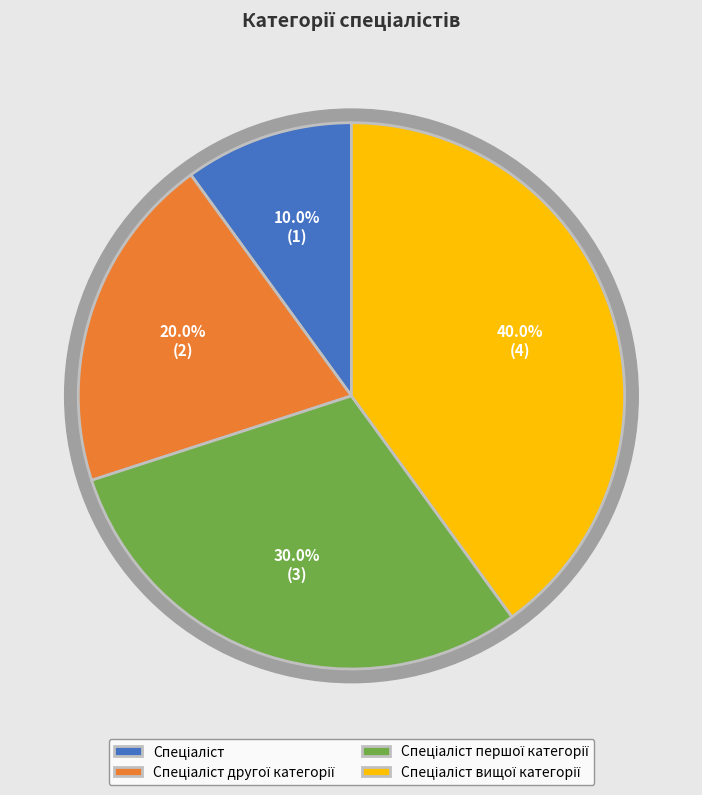

What percentage do Спеціаліст вищої категорії and Спеціаліст першої категорії together represent?

70.0%